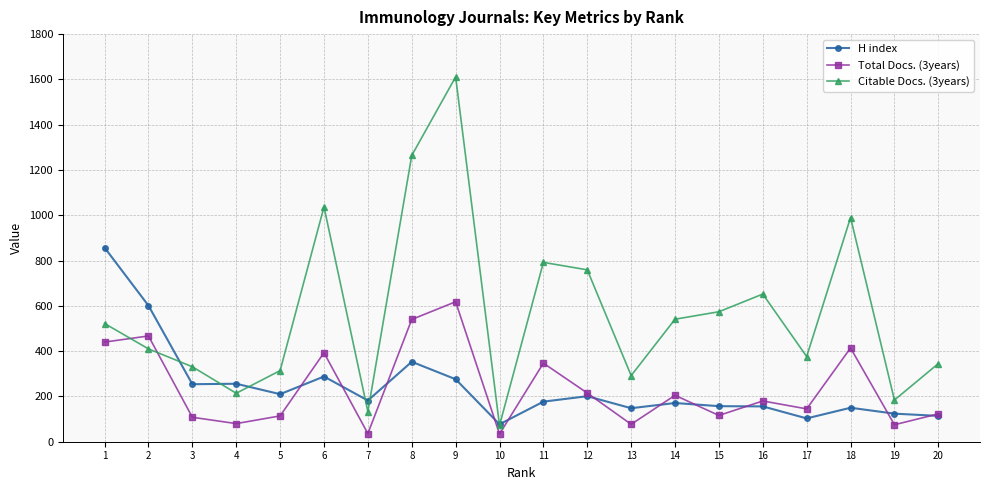

What are all the series names shown in the legend?

H index, Total Docs. (3years), Citable Docs. (3years)